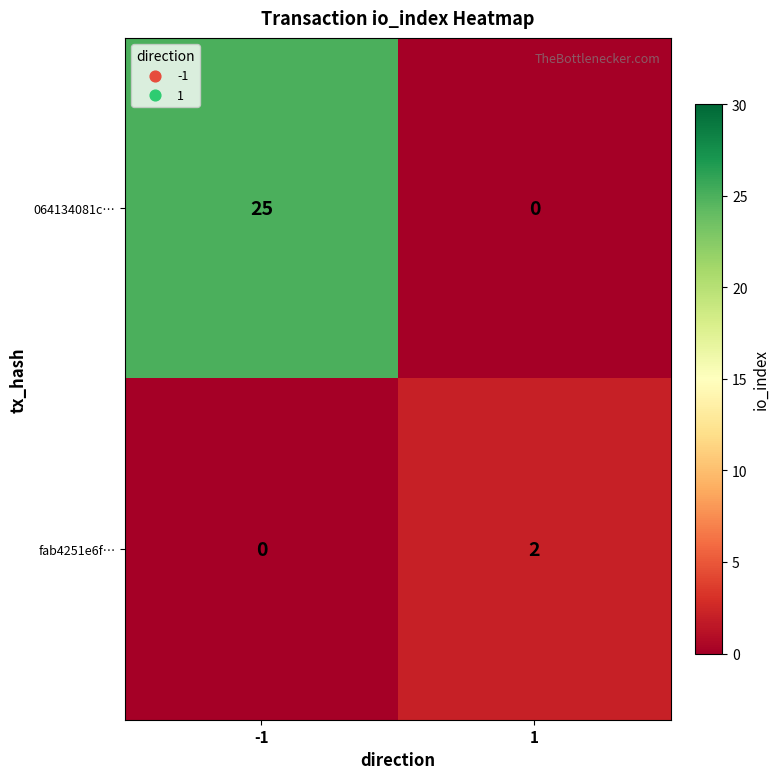

Which series has the widest spread of values?

064134081c…